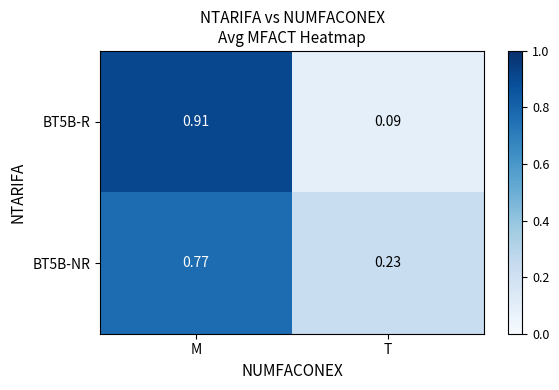

Rank the series by their maximum value, from lowest to highest.

BT5B-NR, BT5B-R